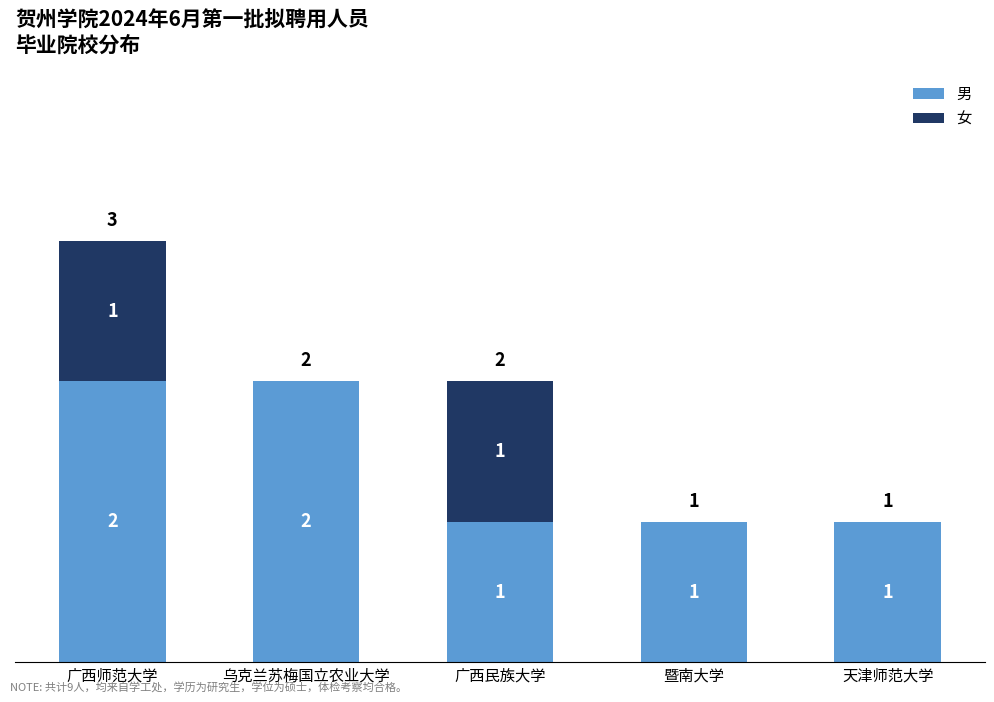

Reading left to right, list the values for the 男 series.

广西师范大学=2	乌克兰苏梅国立农业大学=2	广西民族大学=1	暨南大学=1	天津师范大学=1